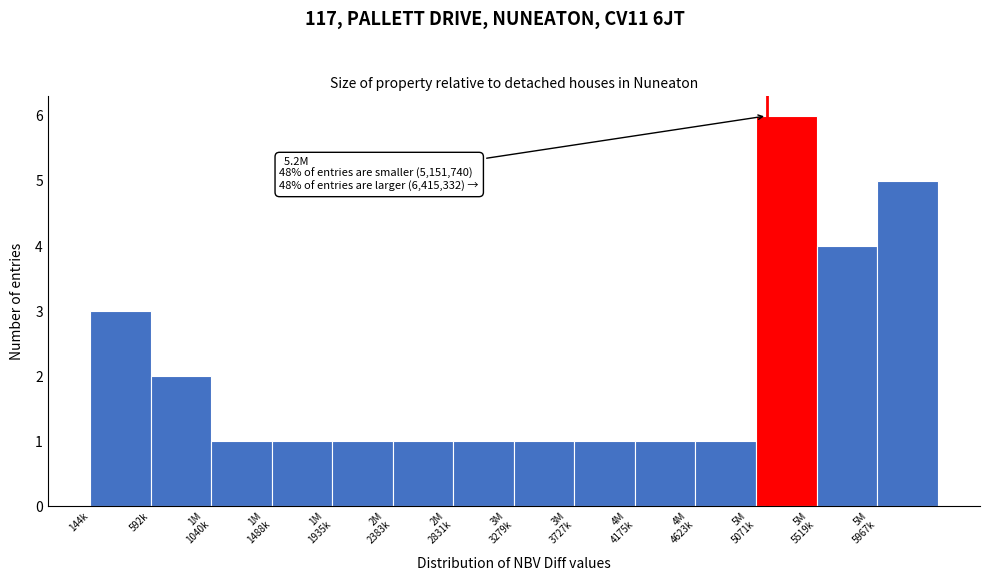

Reading left to right, transcribe all the data shown in this chart.

3	2	1	1	1	1	1	1	1	1	1	6	4	5